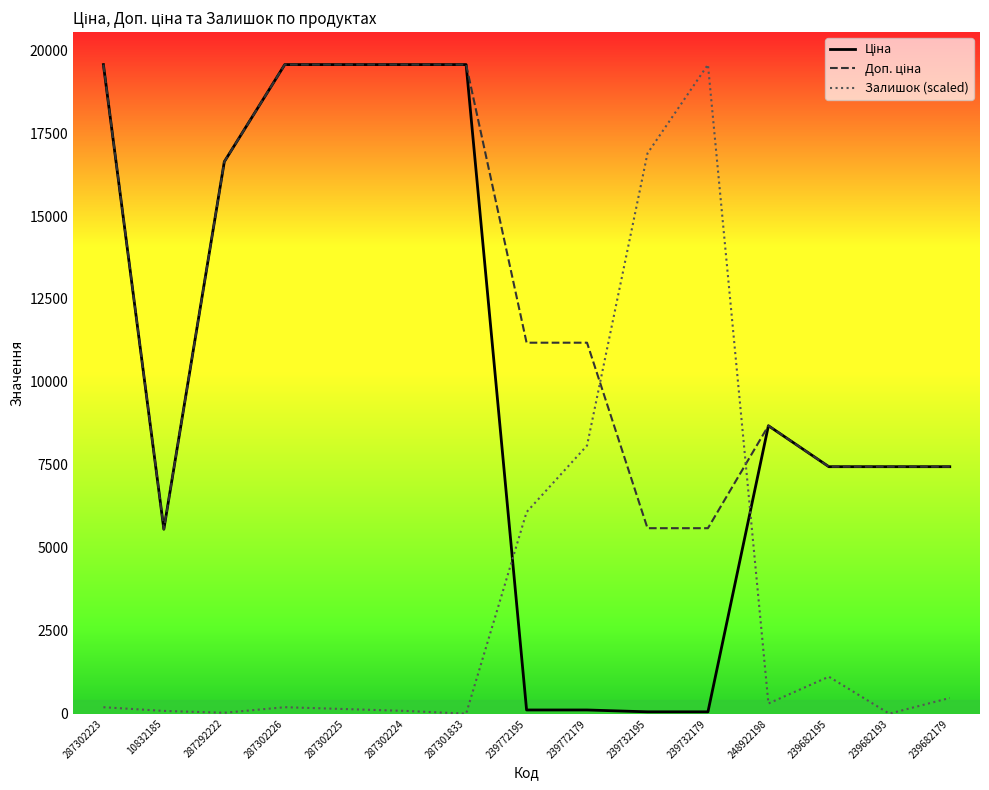

What is the maximum value shown in the chart?

19564.9